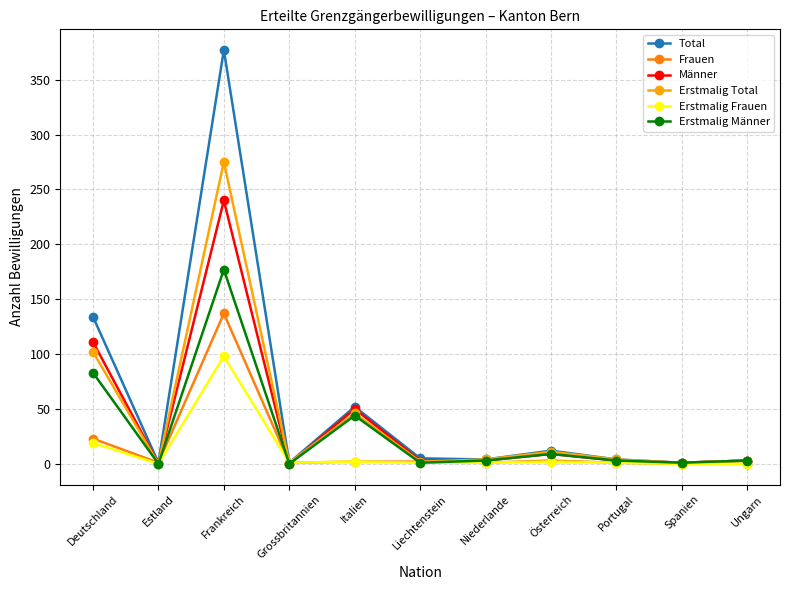

At which category is the sum across all series the highest?

Frankreich